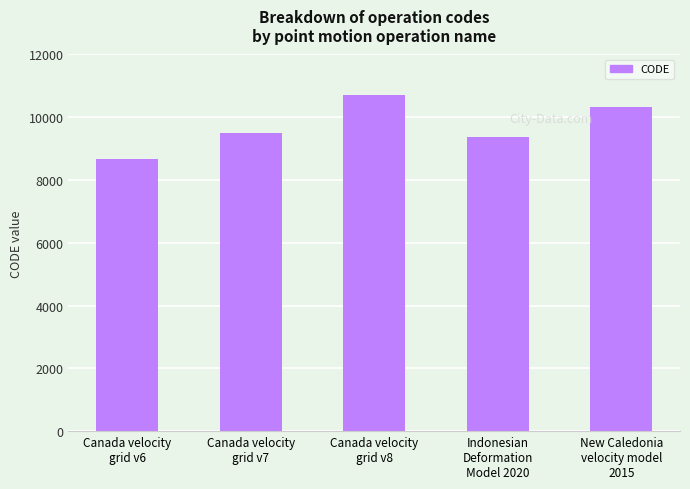

Reading left to right, extract all data points from this chart.

8676	9483	10707	9375	10323